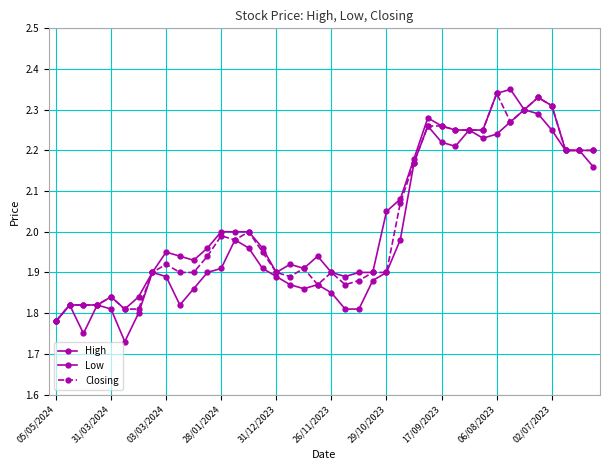

List the series in order of their peak value, highest first.

High, Closing, Low